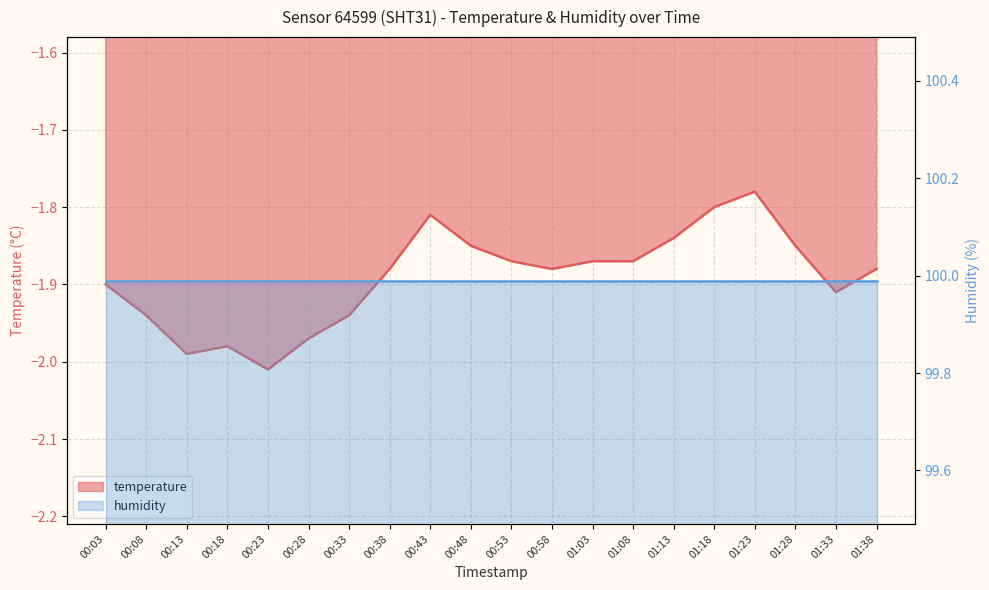

True or false: humidity and temperature cross at least once.

False